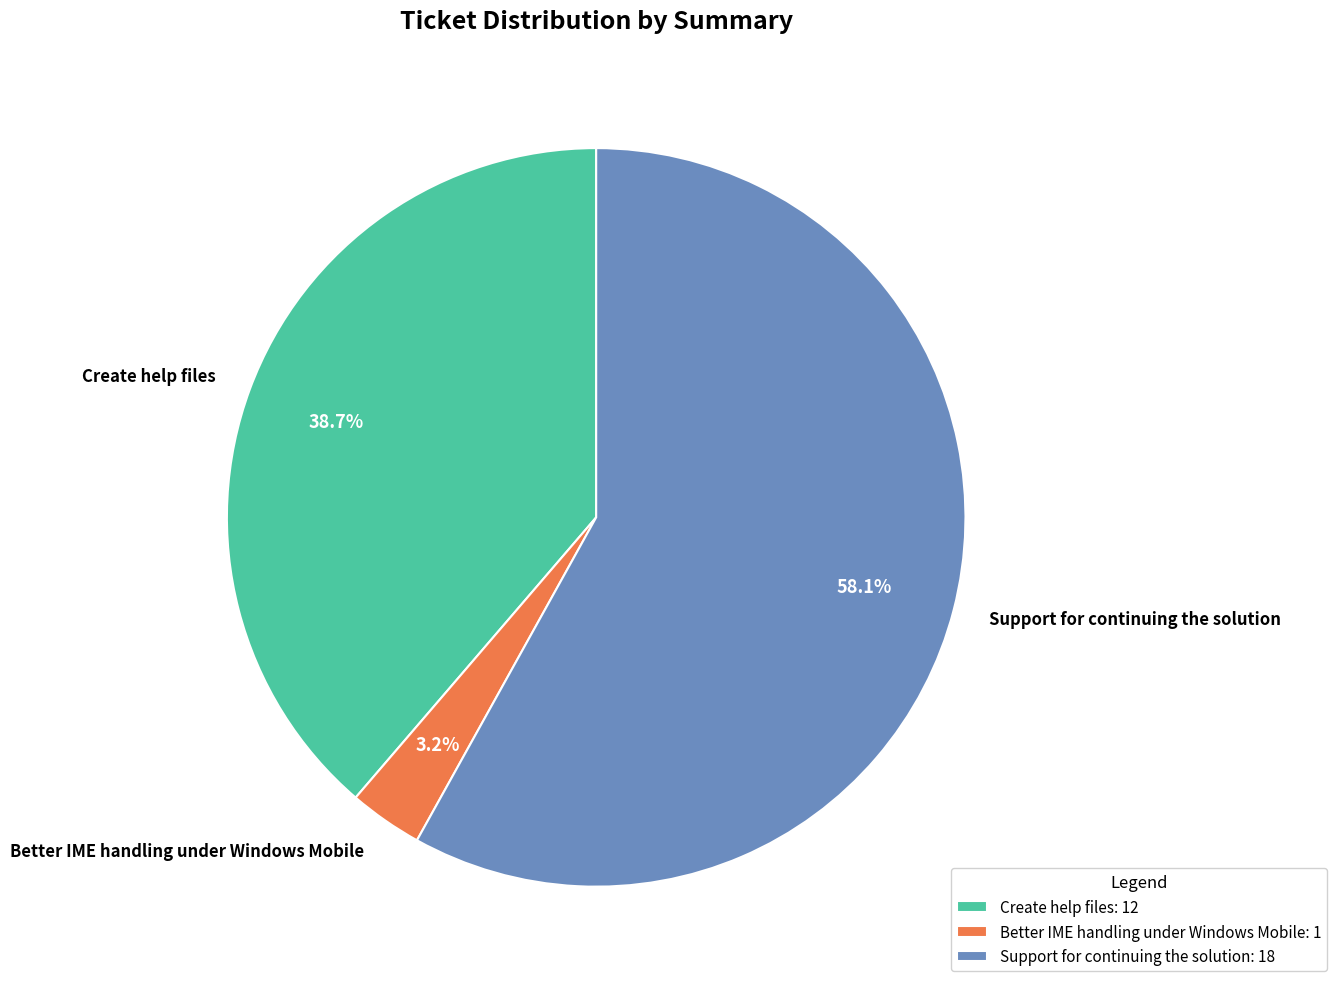

Between Create help files and Better IME handling under Windows Mobile, which is larger?

Create help files